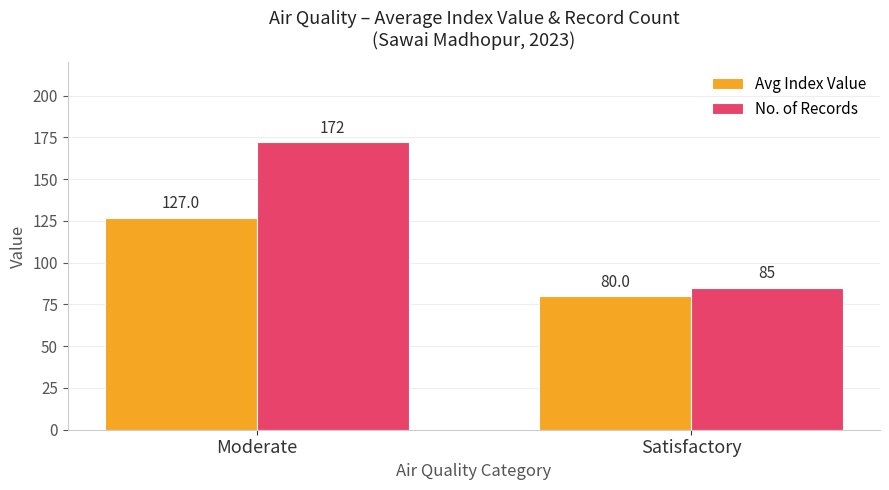

What value does the Avg Index Value series have at Moderate?

127